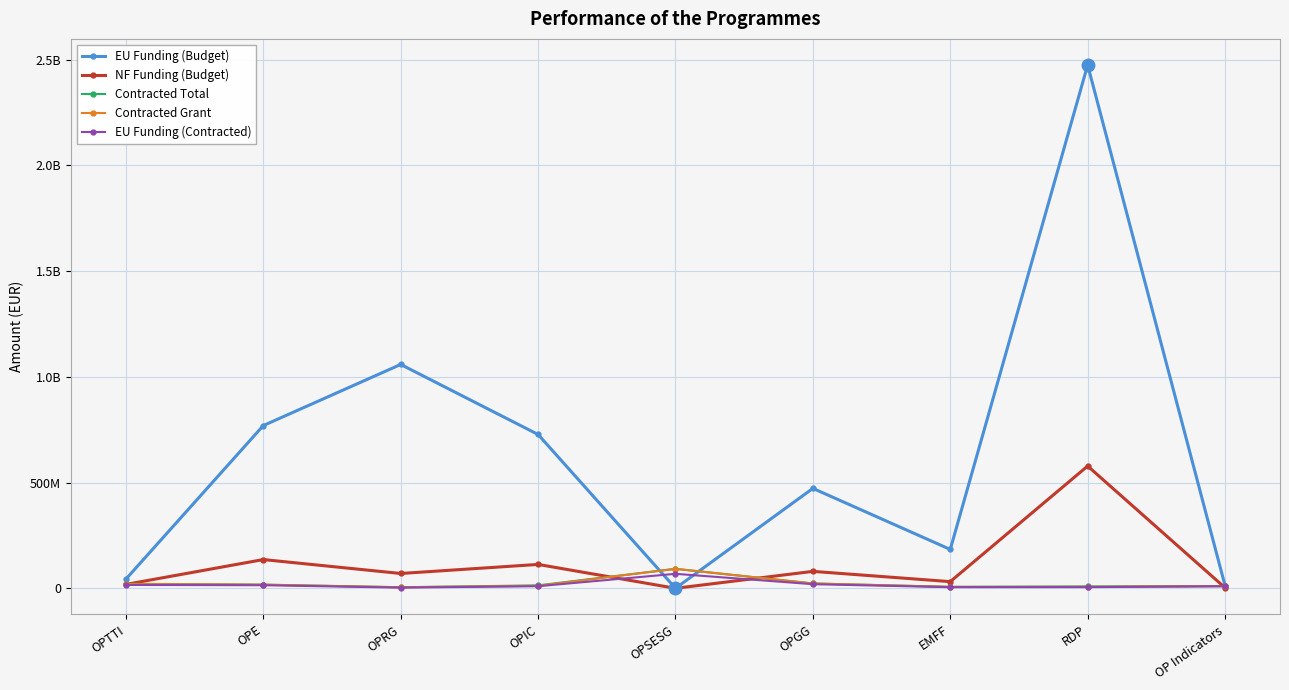

What is the difference between the highest and lowest values at EMFF?

178504176.6